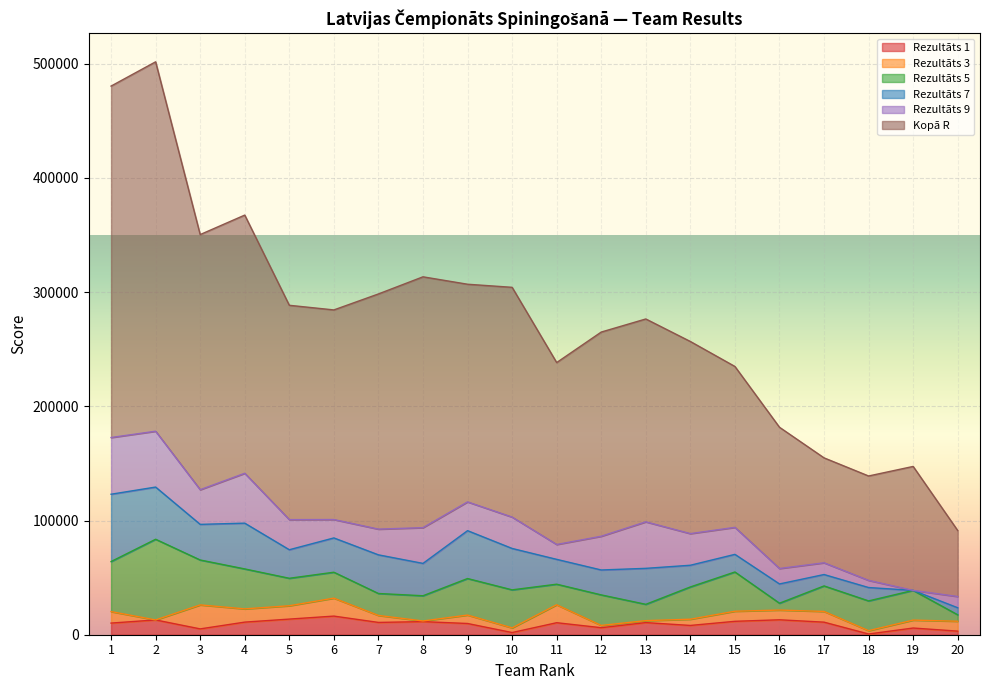

Rank the categories by Rezultāts 7 value from lowest to highest.

19, 20, 17, 18, 15, 16, 14, 11, 12, 5, 8, 6, 3, 13, 7, 10, 4, 9, 2, 1